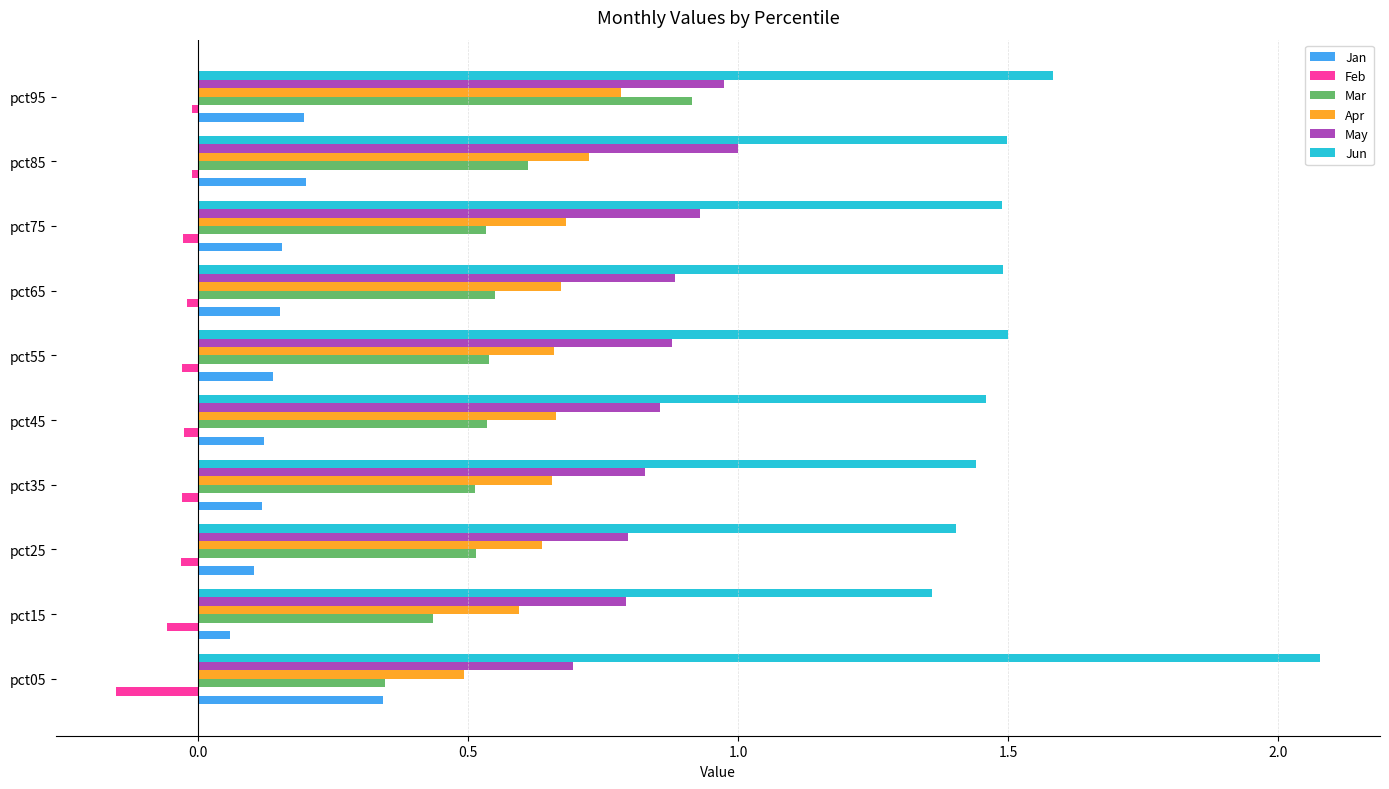

At which label does Jan reach its peak?

pct05